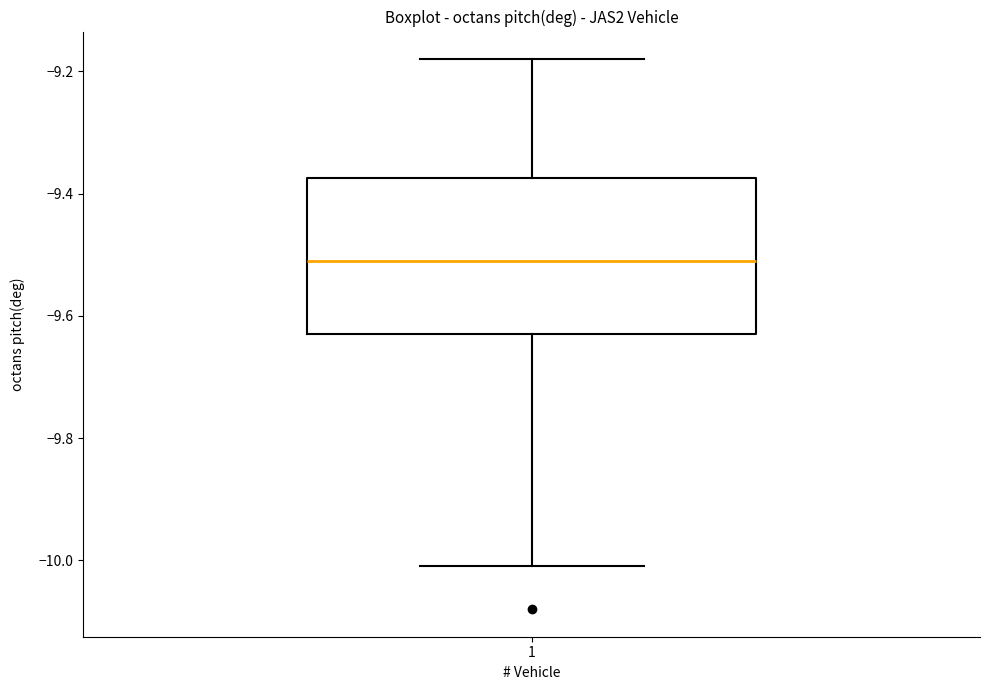

Where does the lower whisker of the box at x = 1 end on the y-axis? The values are not printed on the chart, so give them approximately, as read against the axis.

-10.00